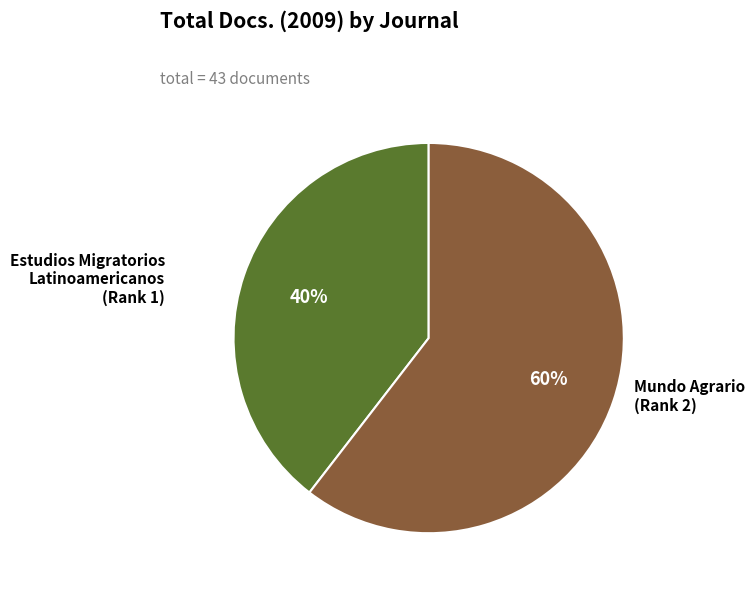

To the nearest percent, what is the average slice percentage?

50%